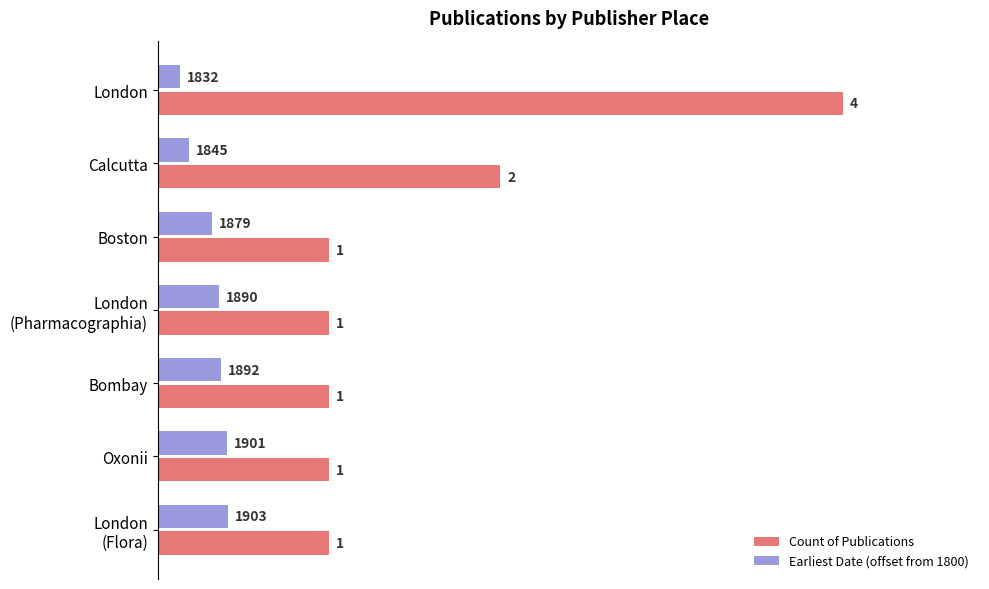

What are all the series names shown in the legend?

Count of Publications, Earliest Date (offset from 1800)